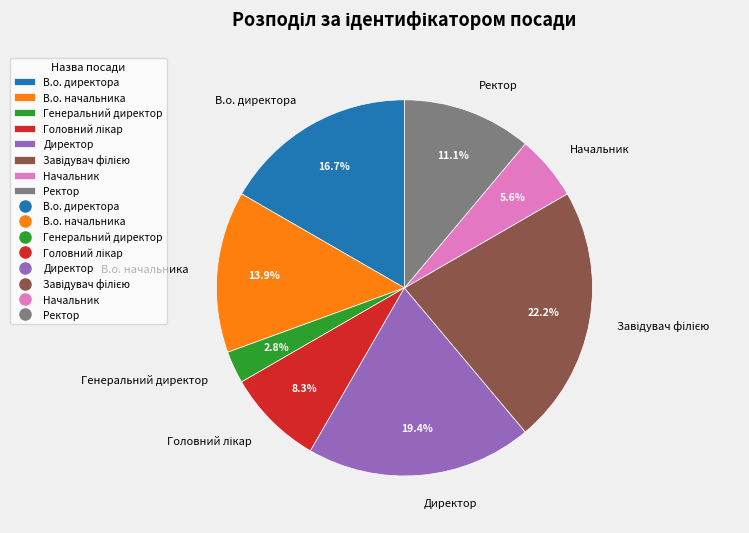

To the nearest percent, what percentage of the pie is В.о. начальника?

14%